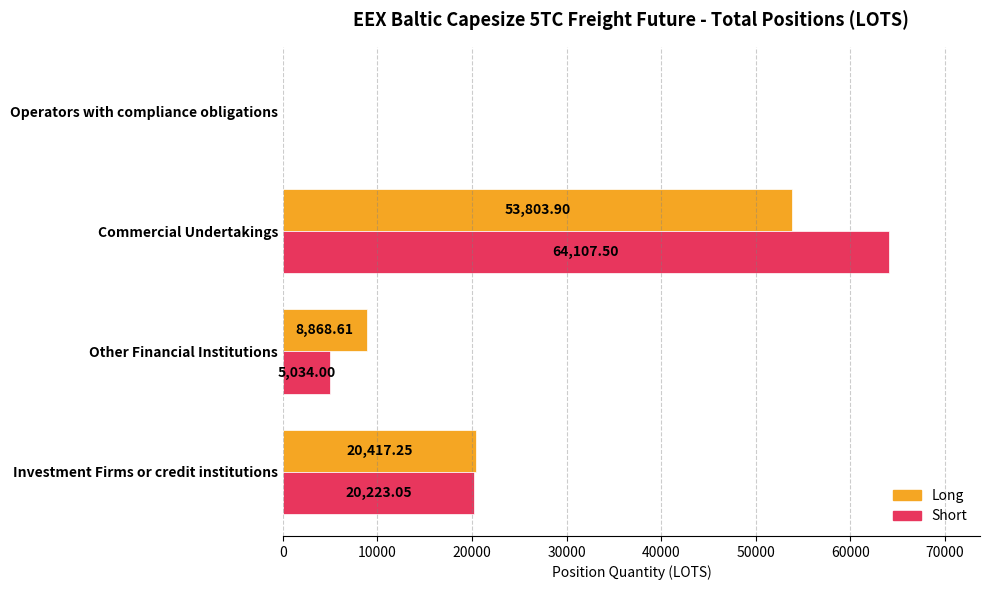

What are all the series names shown in the legend?

Long, Short